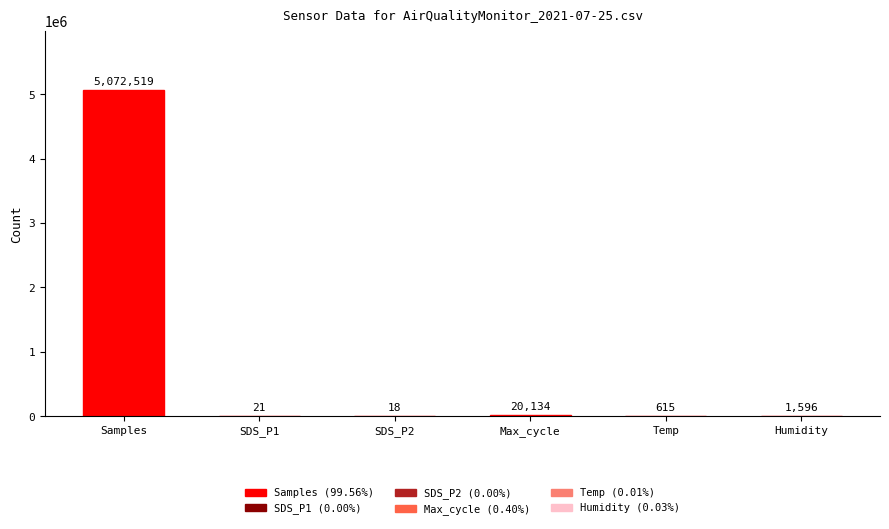

Reading right to left, extract all data points from this chart.

1596	615	20134	18	21	5072519